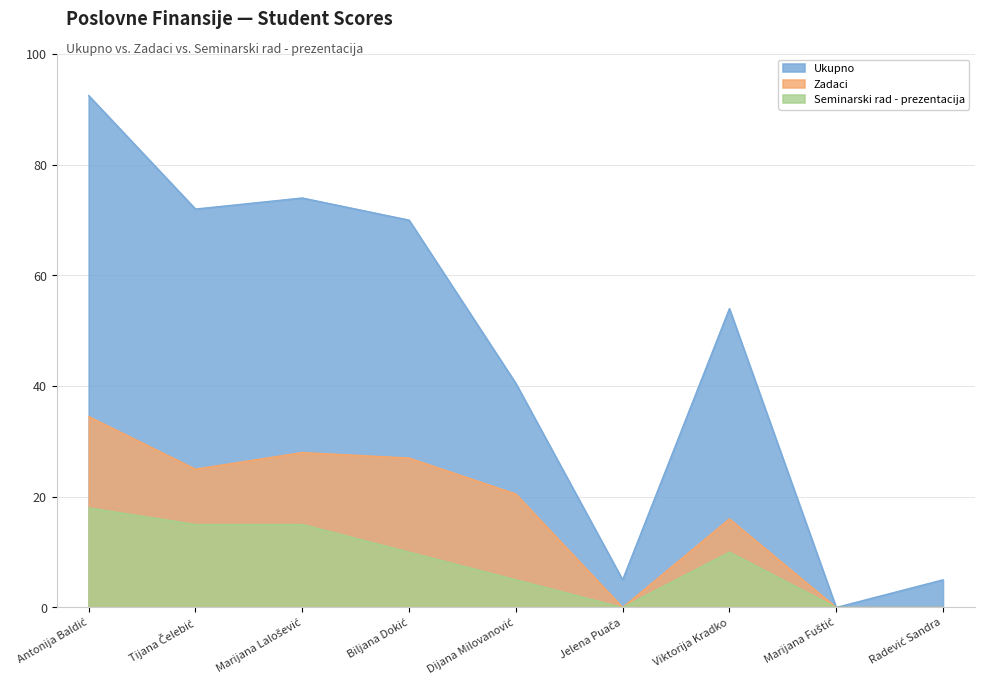

Reading left to right, extract all data points from this chart.

Ukupno: 92.5	72.0	74.0	70.0	40.5	5.0	54.0	0.0	5.0
Zadaci: 34.5	25.0	28.0	27.0	20.5	0.0	16.0	0.0	0.0
Seminarski rad - prezentacija: 18.0	15.0	15.0	10.0	5.0	0.0	10.0	0.0	0.0